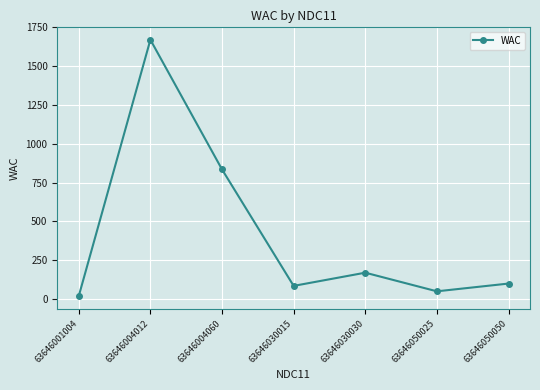

How many interior local valleys (lower than both neighbors) does the data have?

2